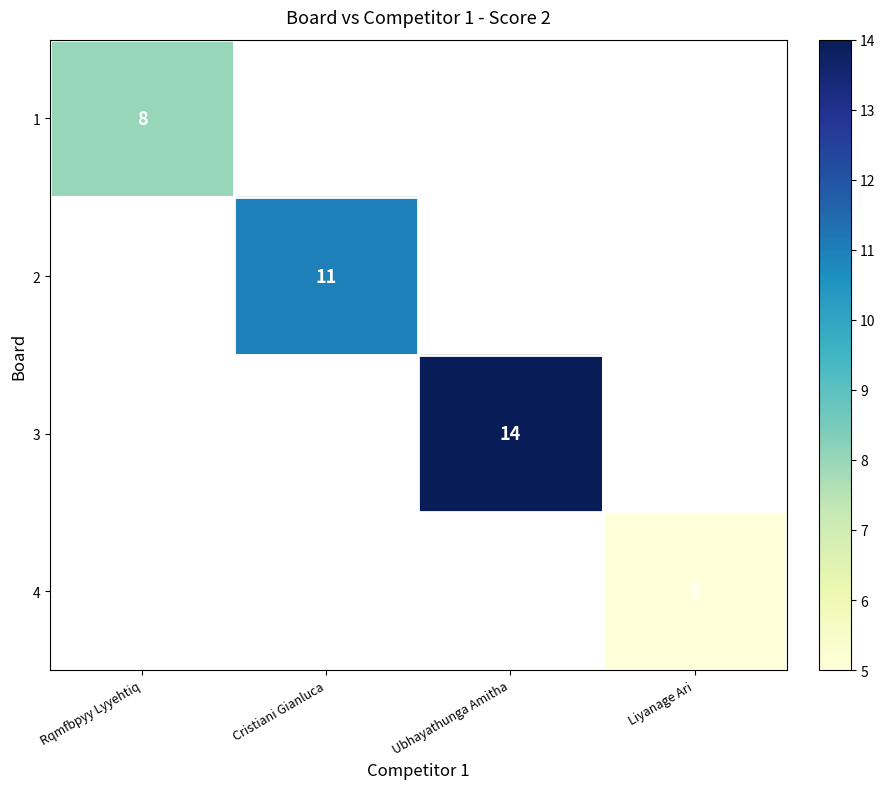

At how many categories does at least one series exceed 10?

2